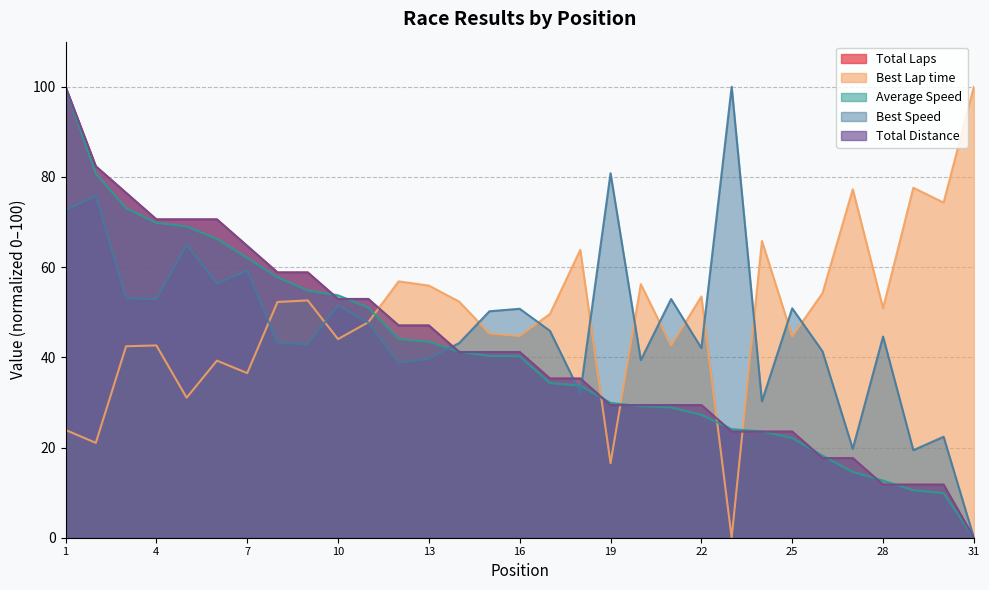

How many data points in Best Speed are above 45?

16